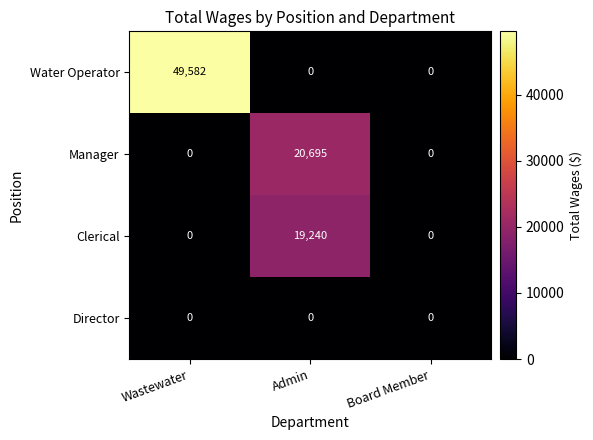

Which category has the highest value across all series?

Wastewater